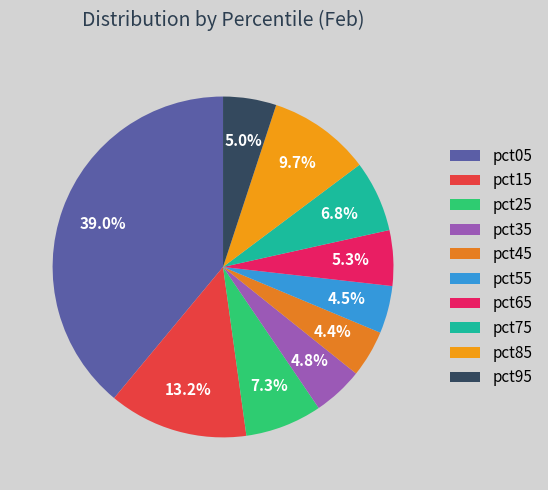

What is the largest slice in the pie chart?

pct05